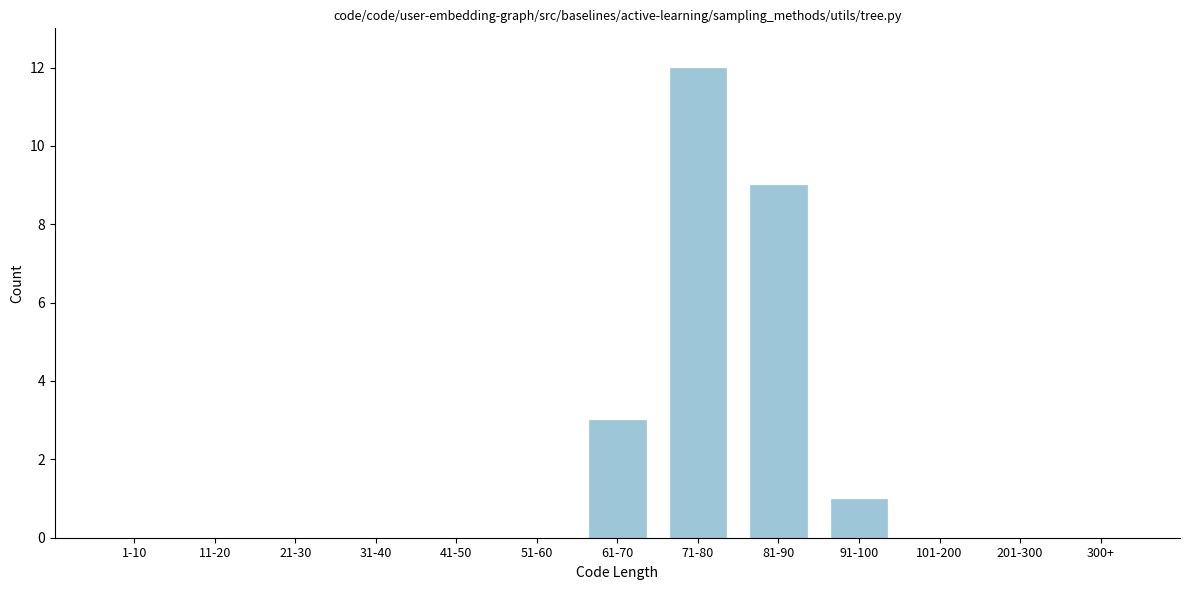

Reading left to right, extract all data points from this chart.

1-10=0	11-20=0	21-30=0	31-40=0	41-50=0	51-60=0	61-70=3	71-80=12	81-90=9	91-100=1	101-200=0	201-300=0	300+=0